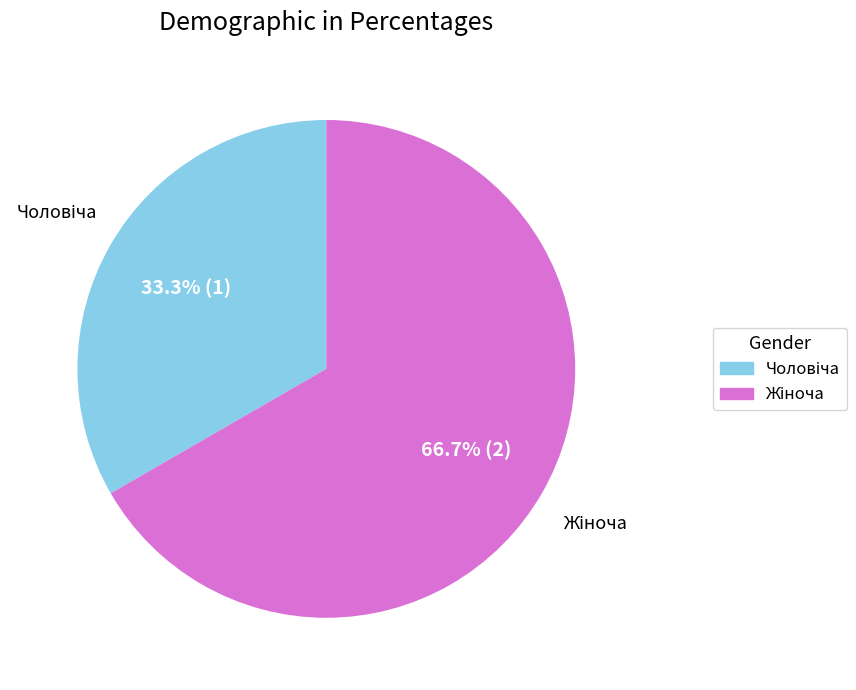

Is there any slice that represents more than half of the pie?

Yes